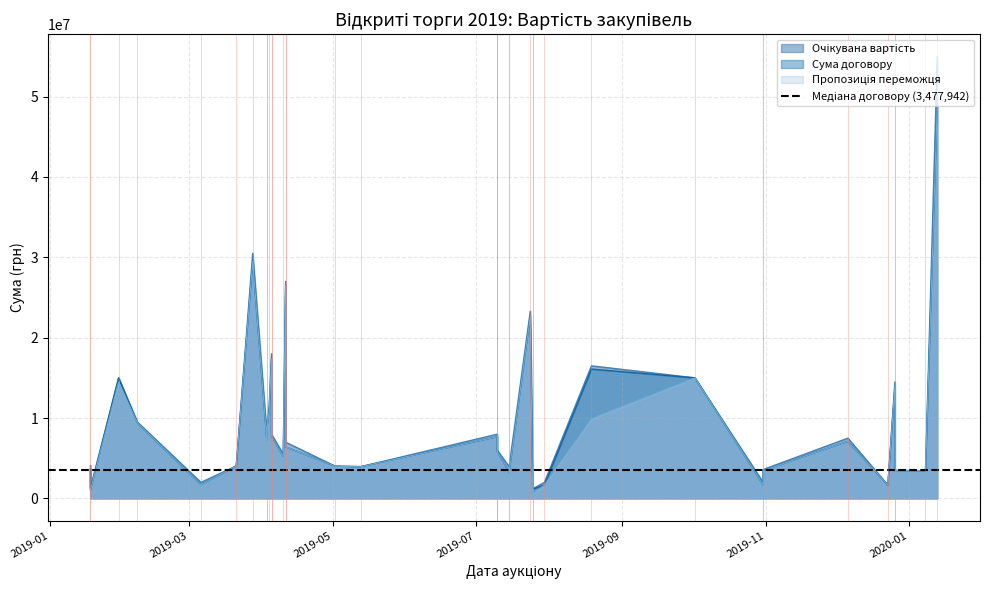

Read the Очікувана вартість value at 2019-07-25.

1200000.0